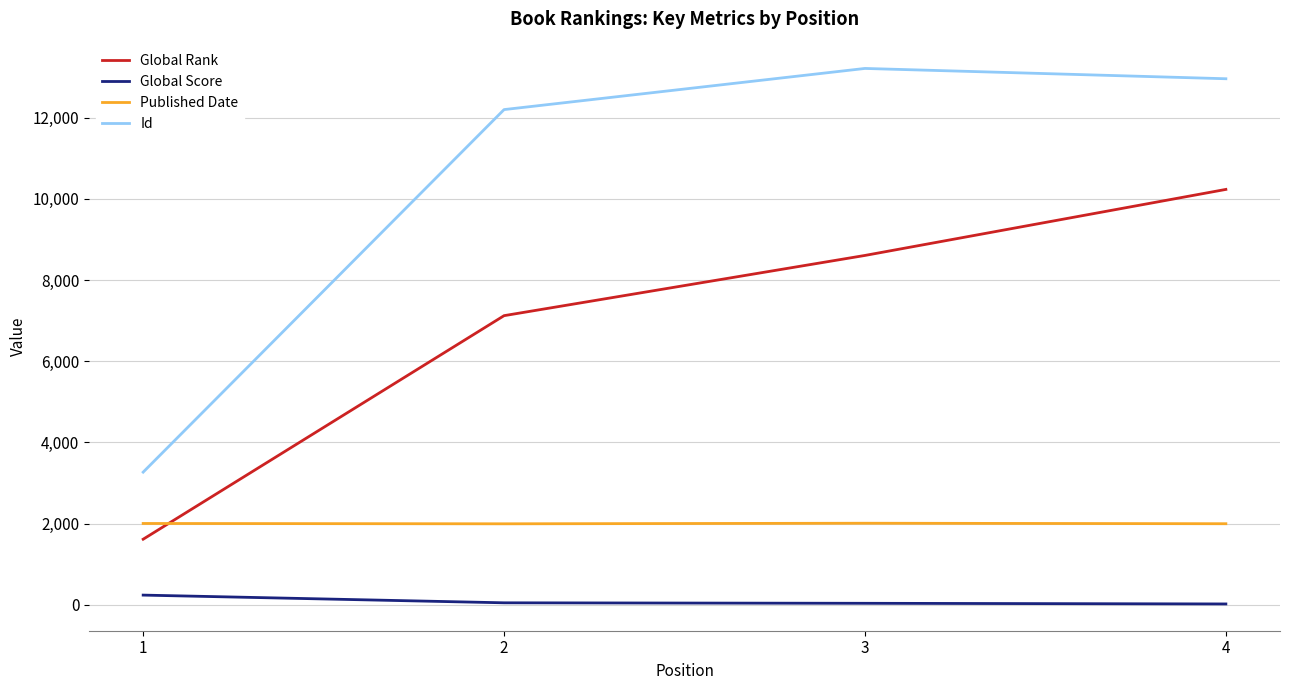

True or false: Global Rank has more than 1 points higher than both neighbors.

False